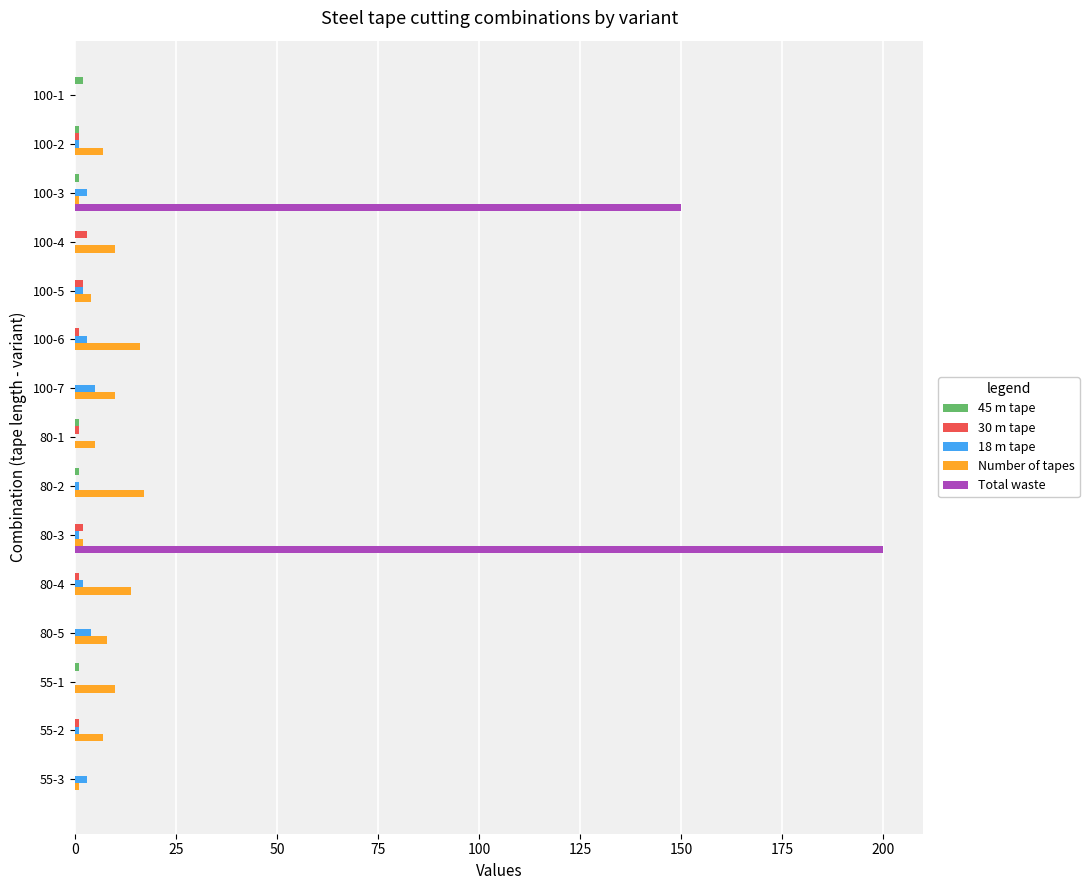

Which series has the largest total across all categories?

Total waste